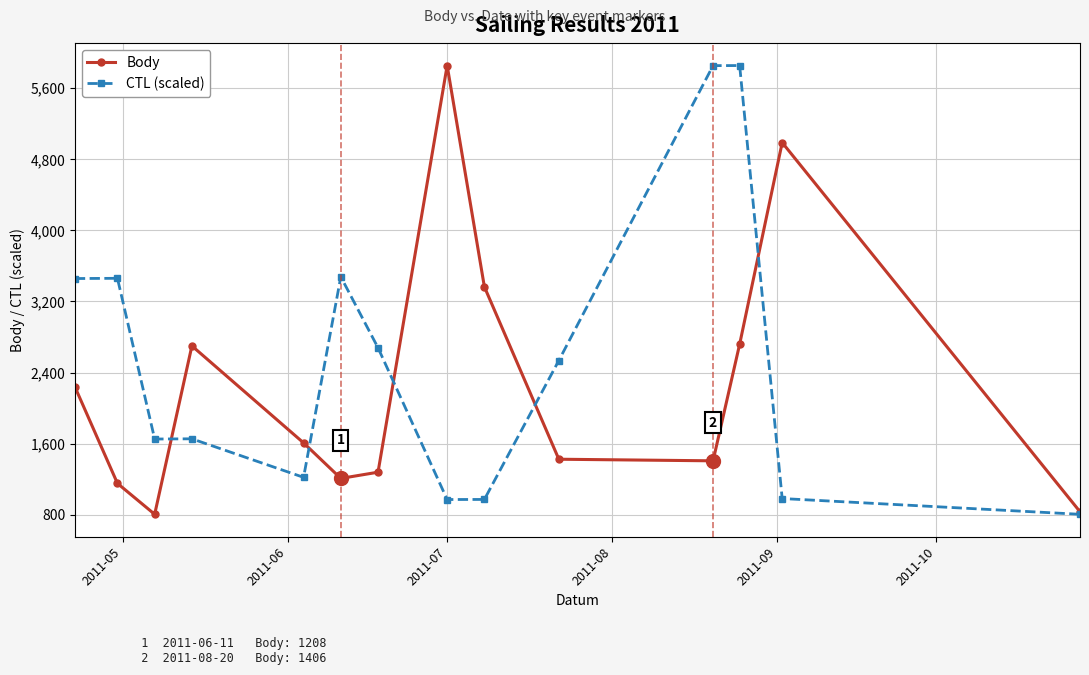

What is the difference between the maximum and minimum values in the CTL (scaled) series?

5052.0